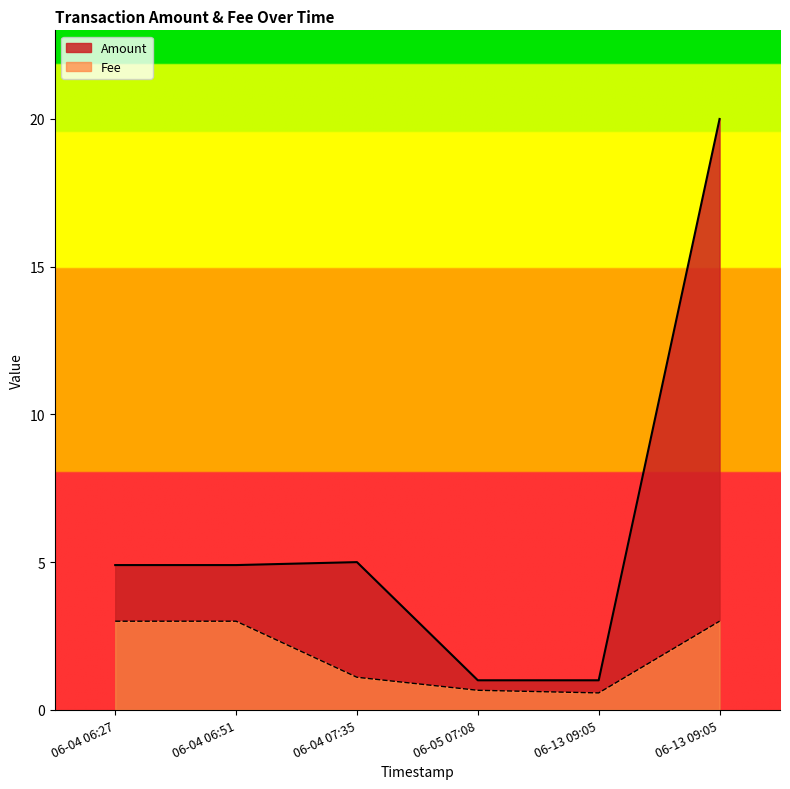

Rank the series by their average value, from lowest to highest.

Fee, Amount